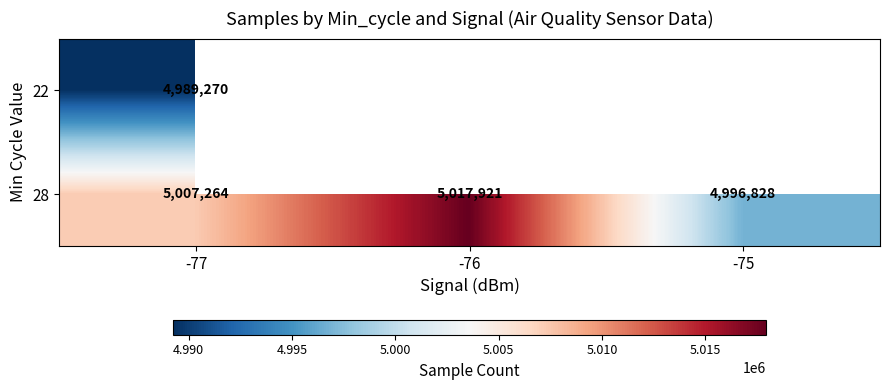

Rank the categories by 28 value from lowest to highest.

-75, -77, -76